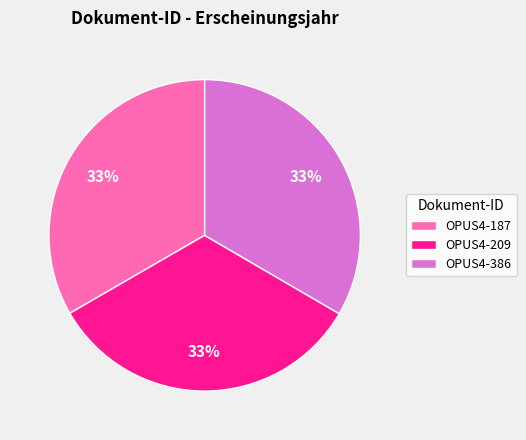

To the nearest percent, what portion does OPUS4-187 represent?

33%